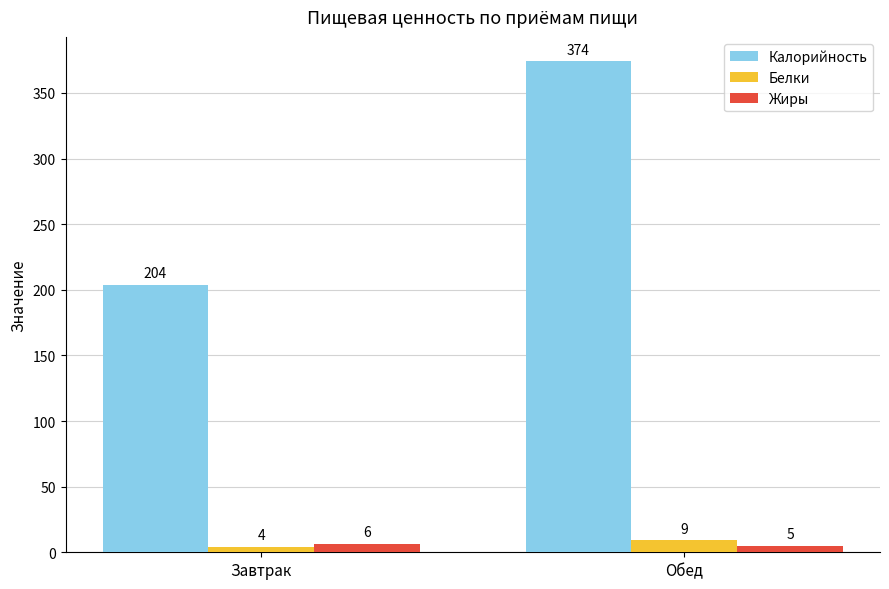

The value of Калорийность at Обед is 374. True or false?

True